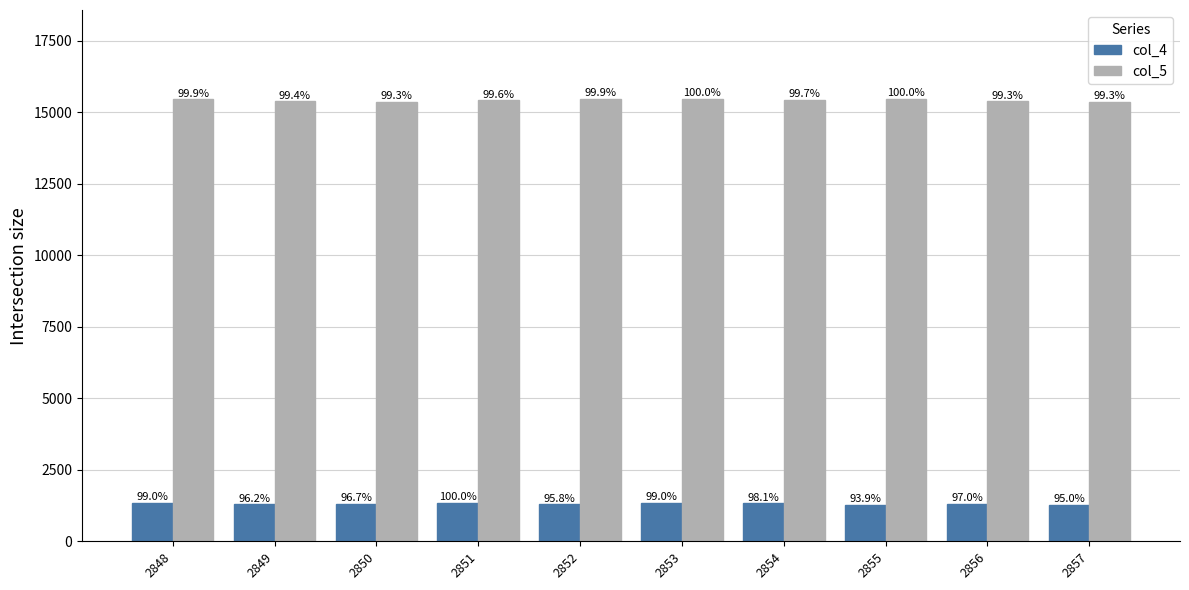

Which series has the largest range (max minus min)?

col_5